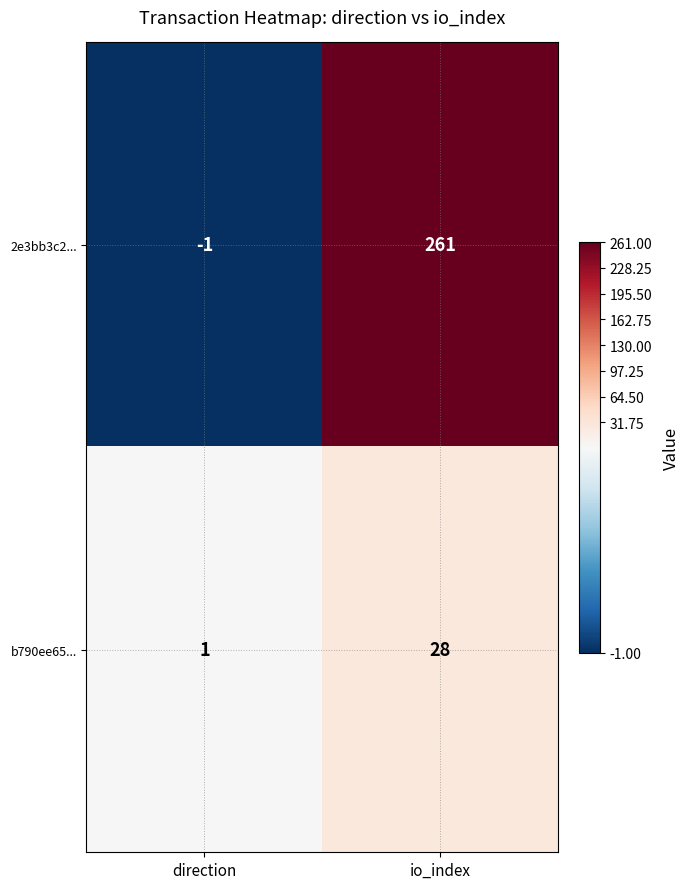

What is the difference between the highest and lowest values at io_index?

233